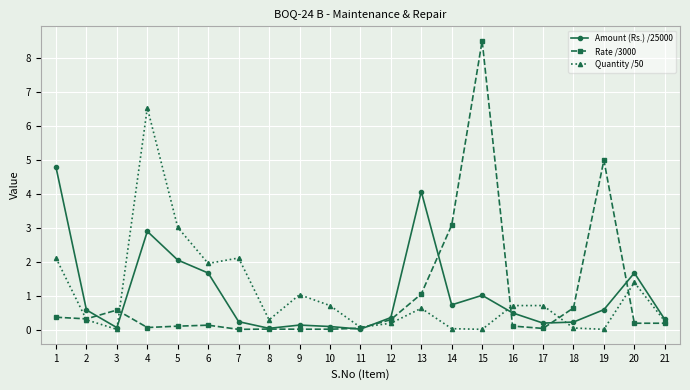

What is the sum of the Amount (Rs.) /25000 values at 19 and 14?

1.3